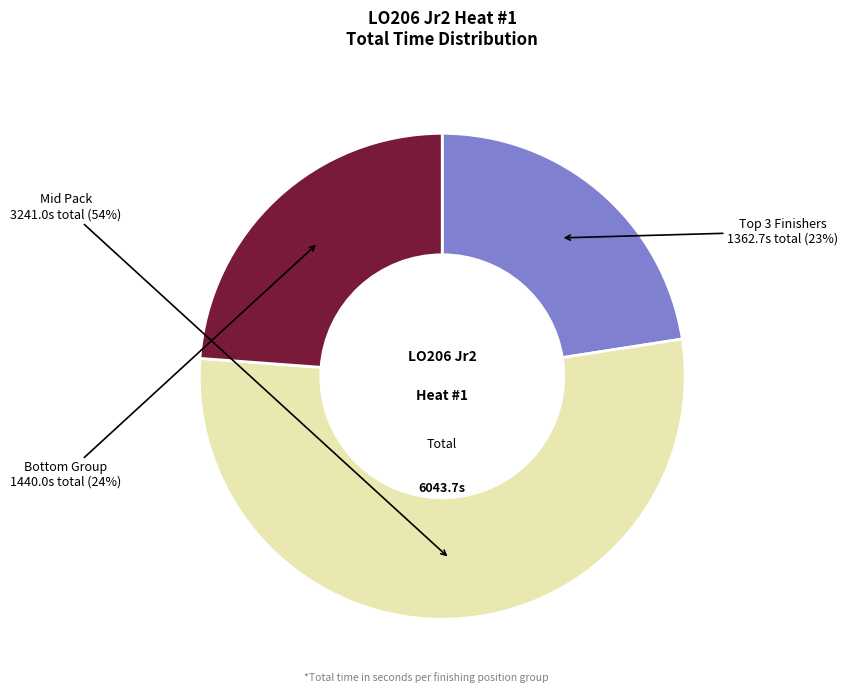

To the nearest percent, what is the average slice percentage?

33%